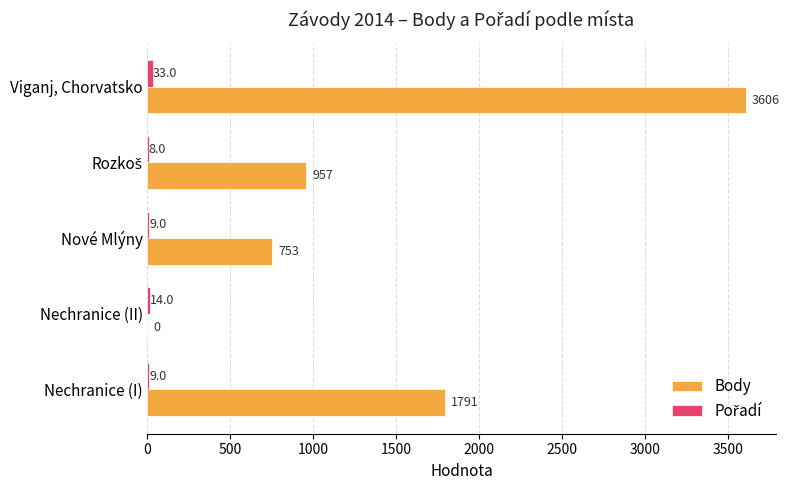

True or false: Body has a value of 1221 at Nechranice (II).

False